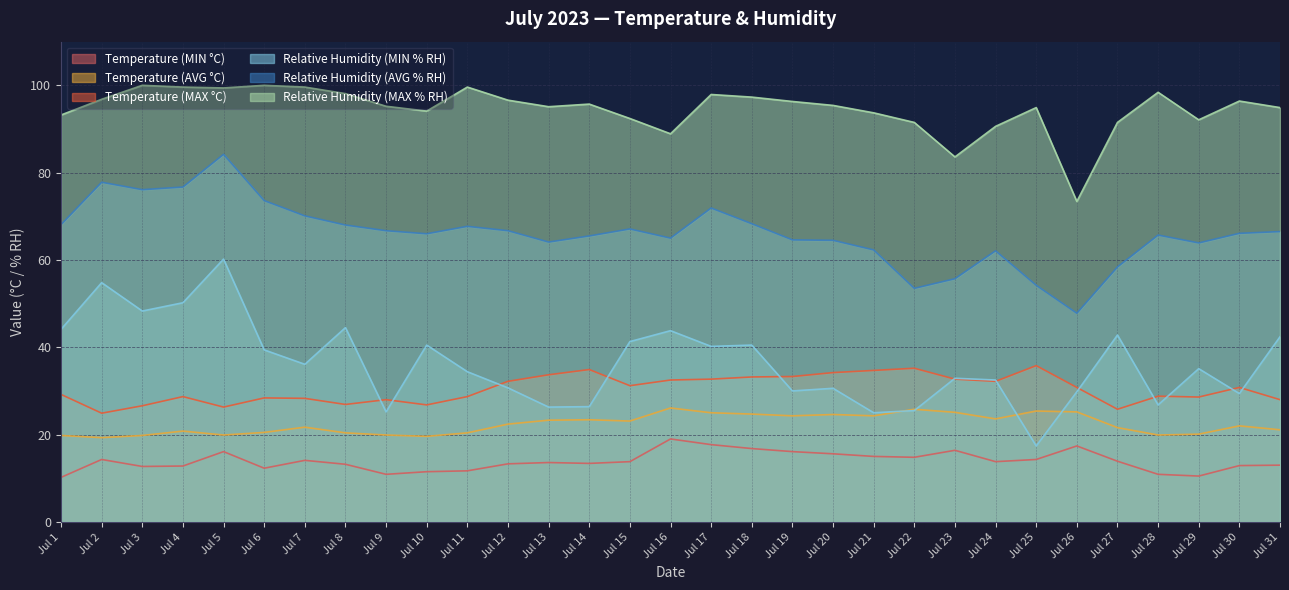

At which label is Relative Humidity (MAX % RH) closest to 86?

Jul 23